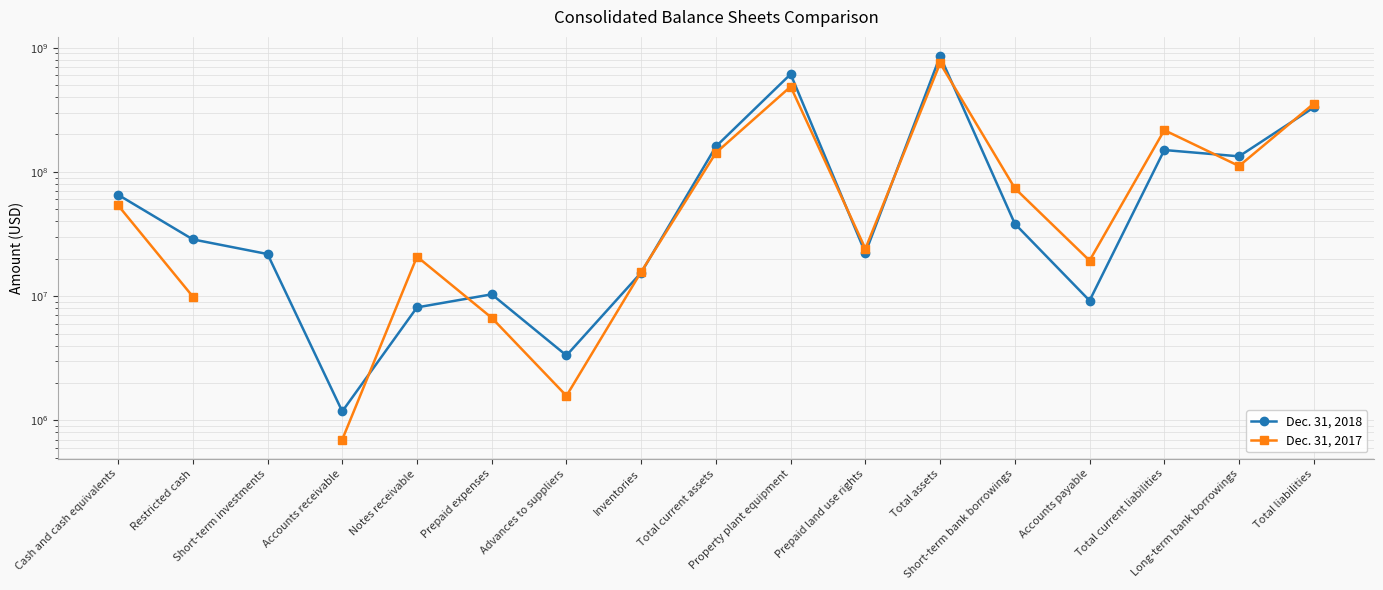

Rank the series by their maximum value, from lowest to highest.

Dec. 31, 2017, Dec. 31, 2018